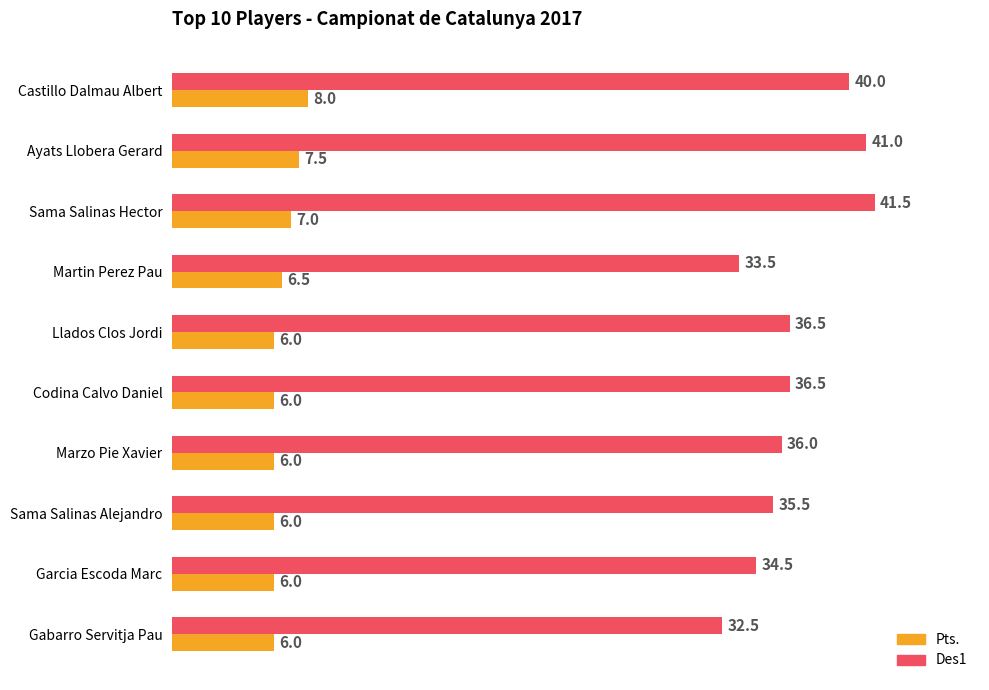

How many data points in Pts. are above 6?

4